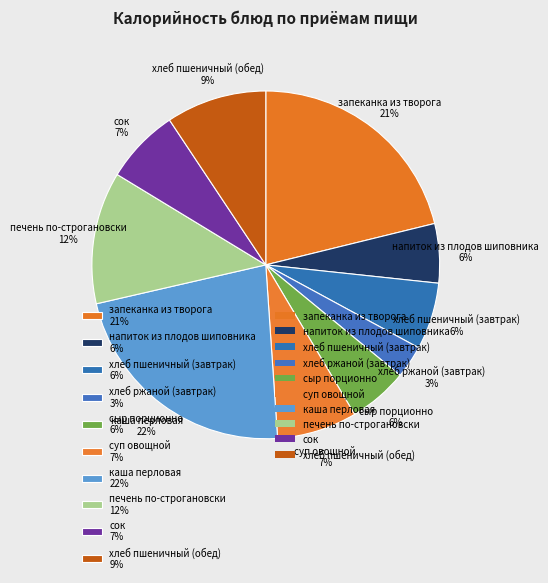

Count the number of slices in the pie.

10